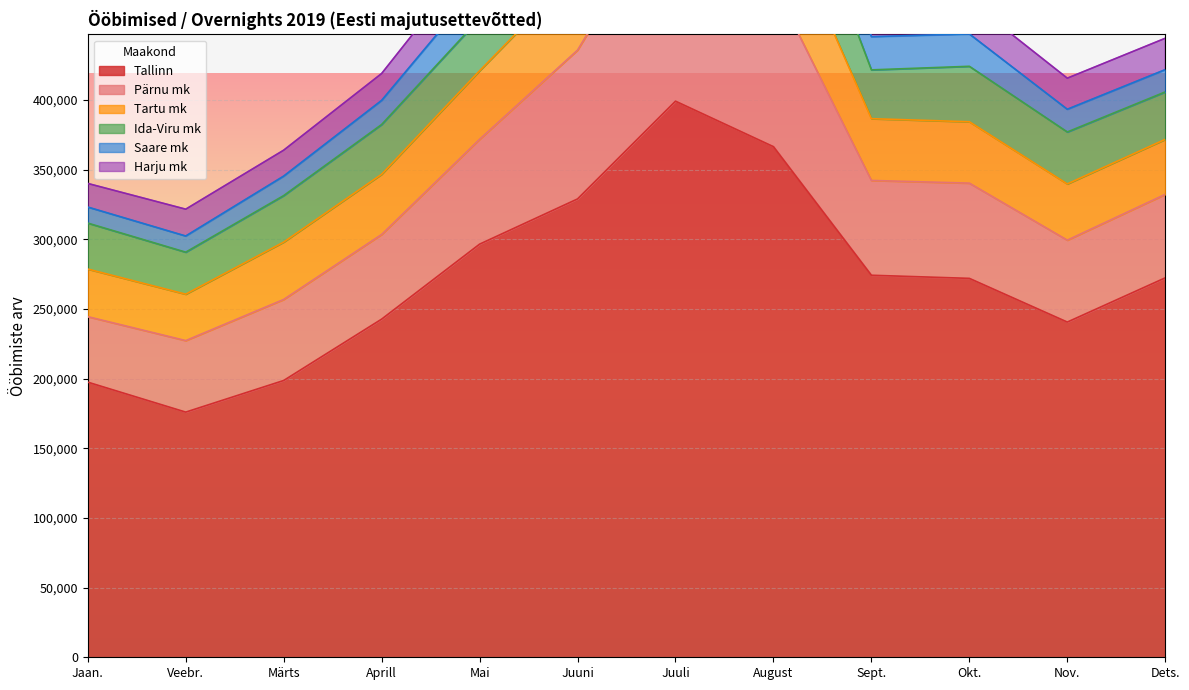

Which category has the highest value in the Tallinn series?

Juuli